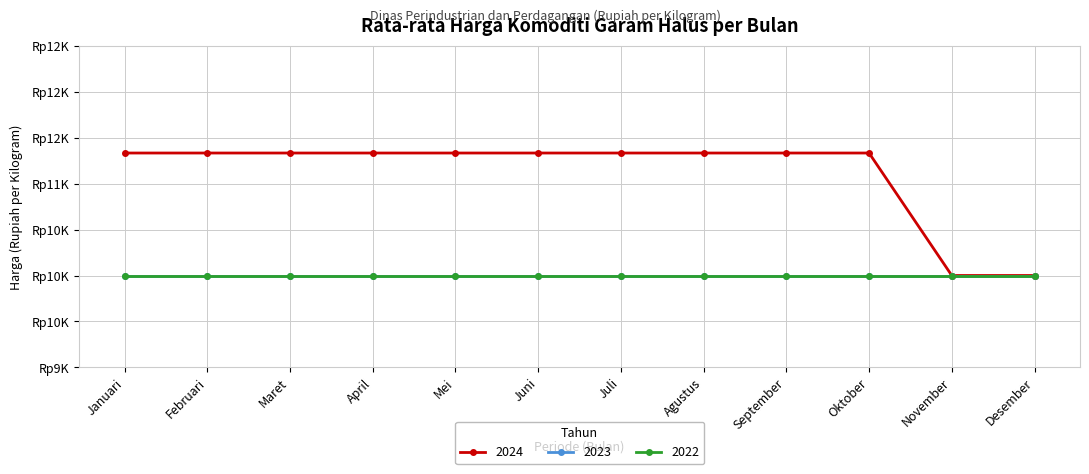

At September, list the series in order from largest to smallest.

2024, 2023, 2022